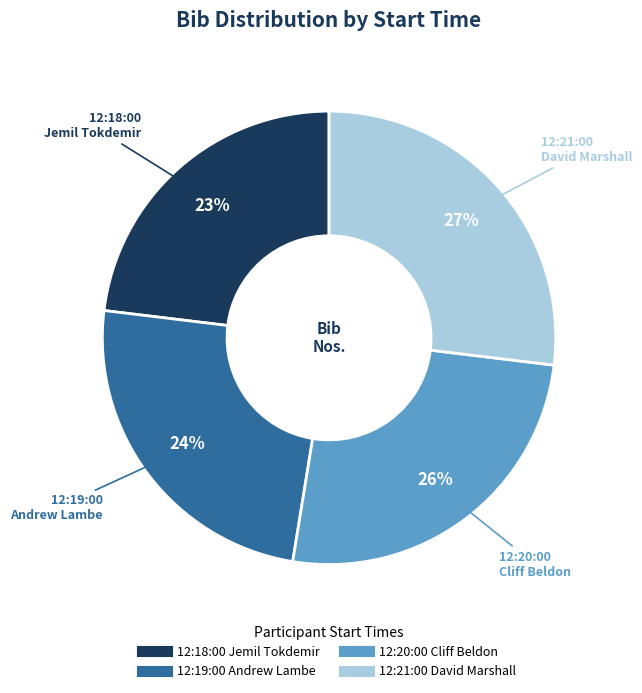

Which slice is the smallest?

12:18:00 Jemil Tokdemir